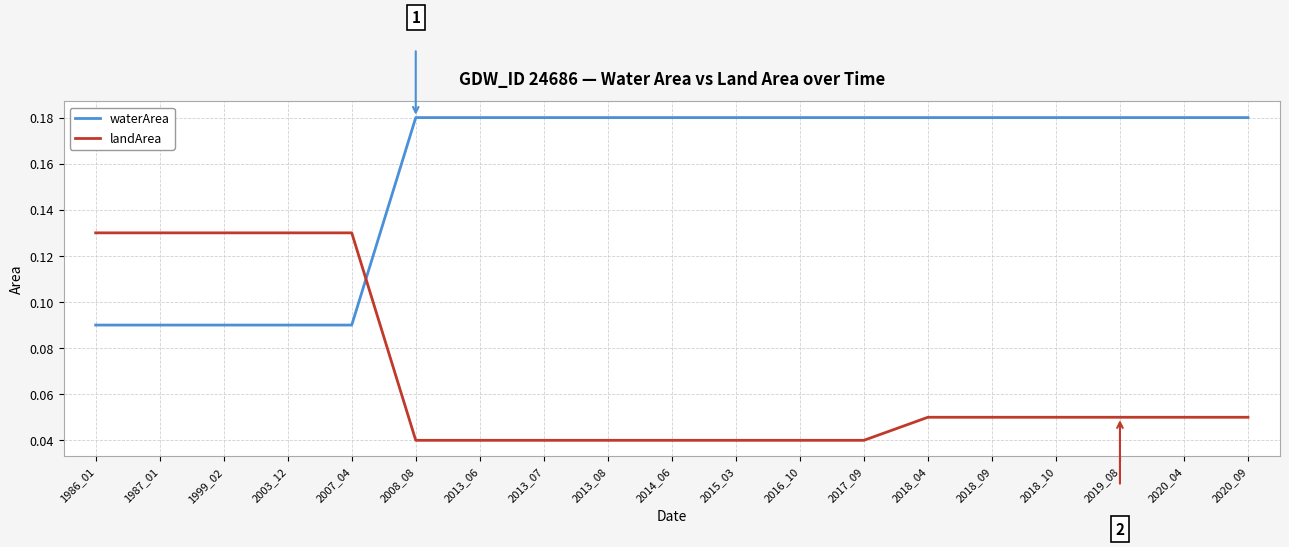

The waterArea series shows 0.1 at 2018_10. True or false?

False